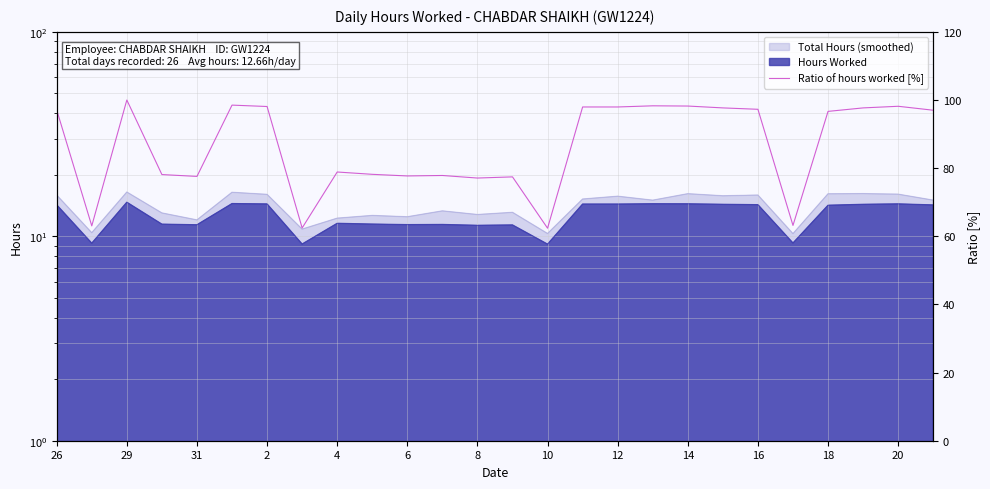

Reading left to right, extract all data points from this chart.

97.1	63.1	100.0	78.1	77.6	98.5	98.1	62.4	78.9	78.2	77.7	77.8	77.1	77.4	62.4	98.0	98.0	98.3	98.2	97.7	97.3	63.2	96.7	97.7	98.2	97.0